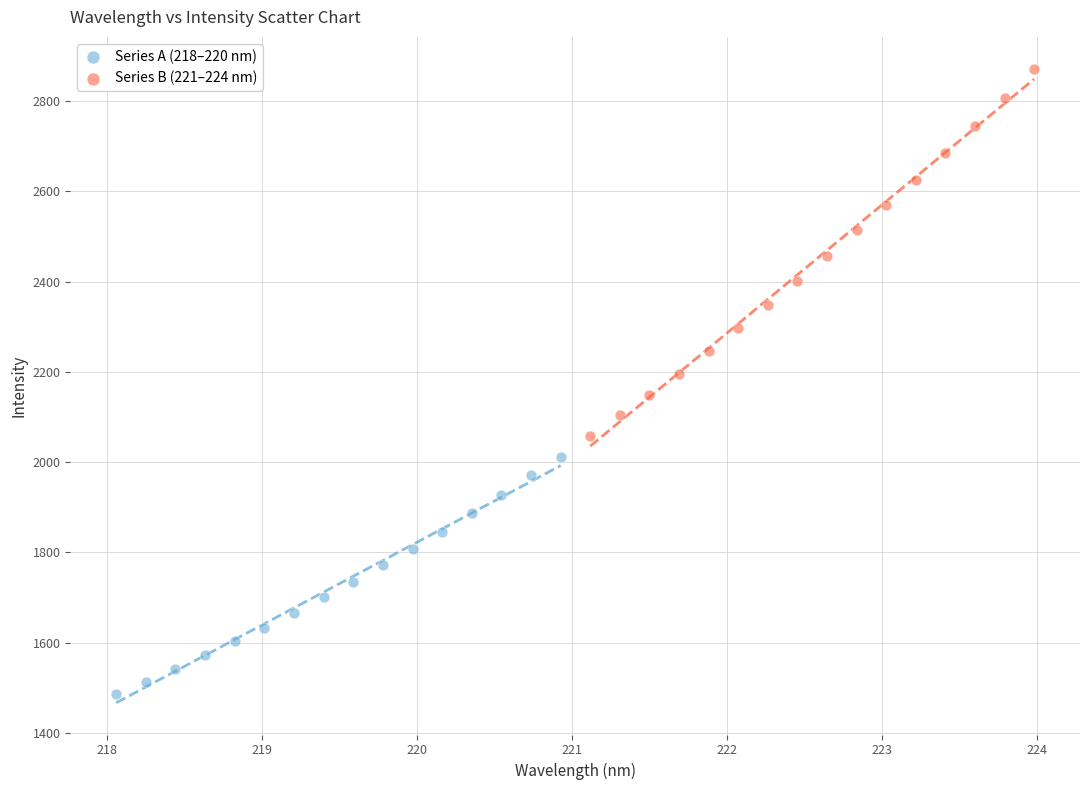

Which series contains the highest Y value?

Series B (221–224 nm)